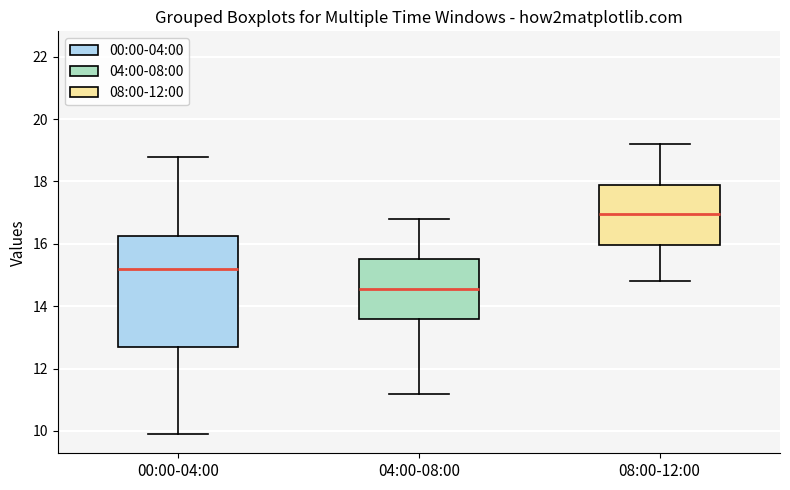

Reading left to right, read every box against the y-axis: the position of its median line, the range the box covers, and the ends of its whiskers. The values are not printed on the chart, so give them approximately, as read against the axis.

00:00-04:00: median 15.2, box 12.8 to 16.2, whiskers 10.0 to 18.8
04:00-08:00: median 14.6, box 13.6 to 15.6, whiskers 11.2 to 16.8
08:00-12:00: median 17.0, box 16.0 to 17.8, whiskers 14.8 to 19.2